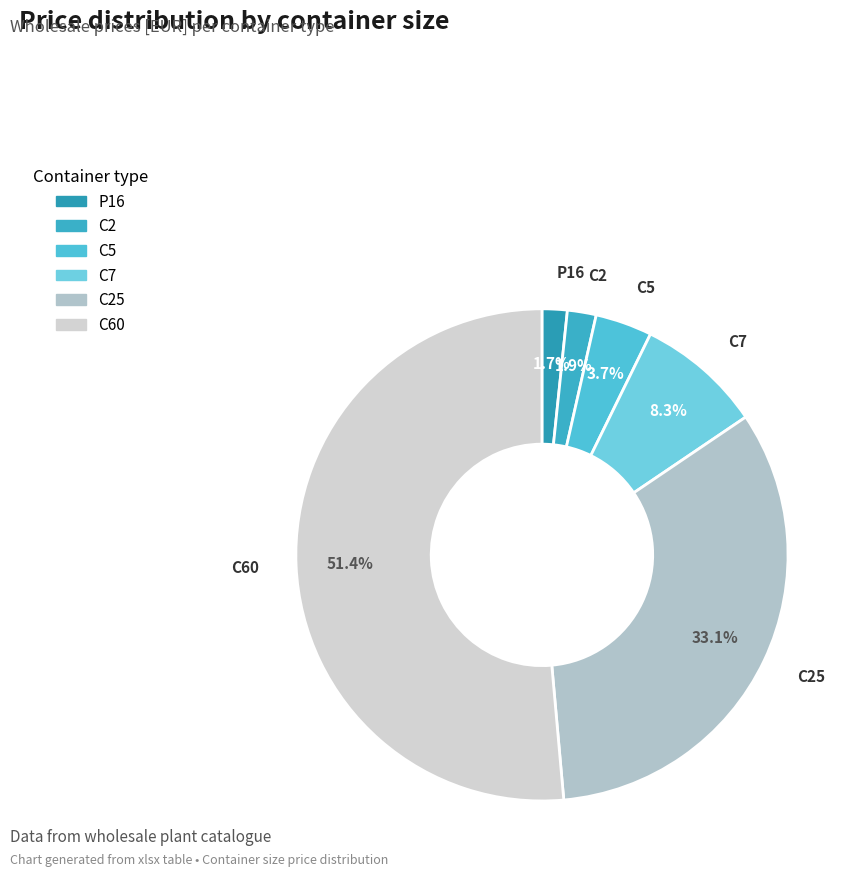

How many slices are in this pie chart?

6